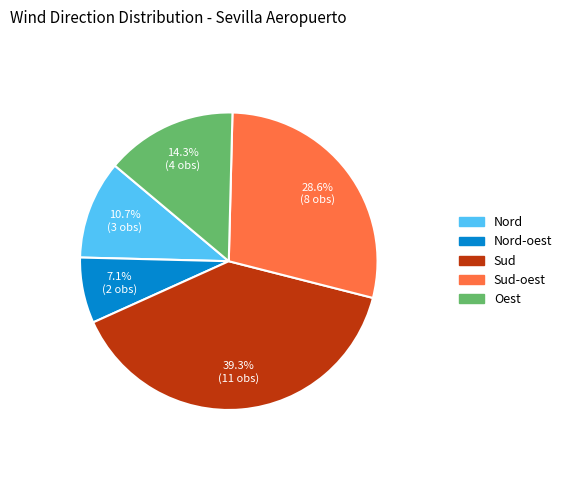

Does any single category account for the majority?

No